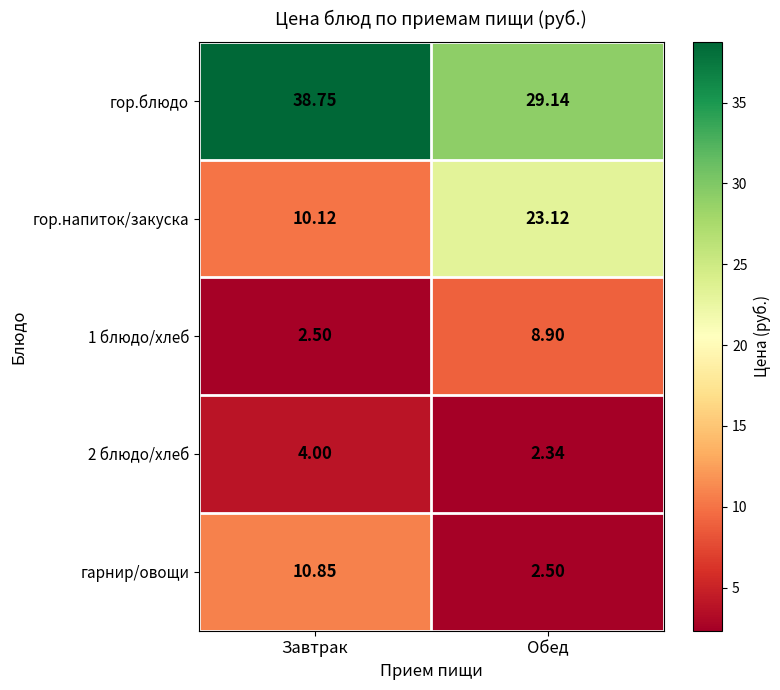

At which category does the chart reach its minimum across all series?

Обед